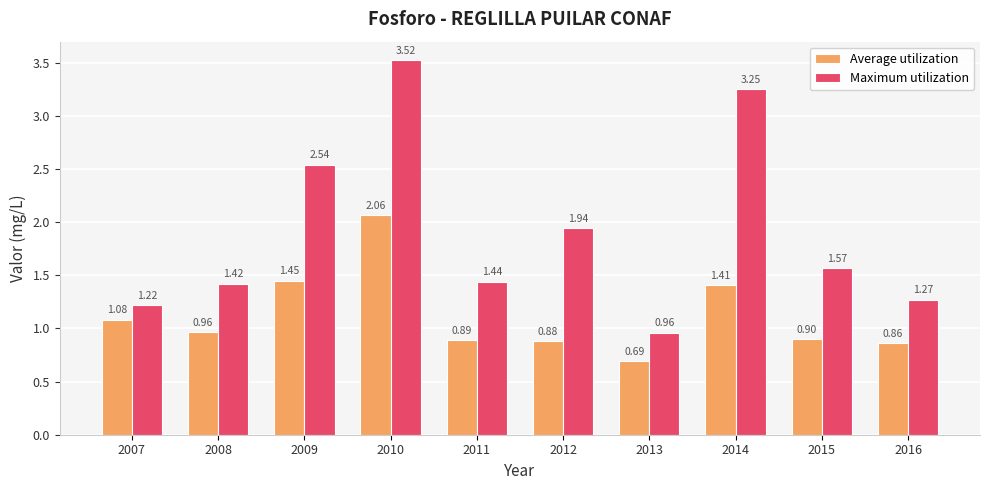

Rank the categories by Maximum utilization value from lowest to highest.

2013, 2007, 2016, 2008, 2011, 2015, 2012, 2009, 2014, 2010